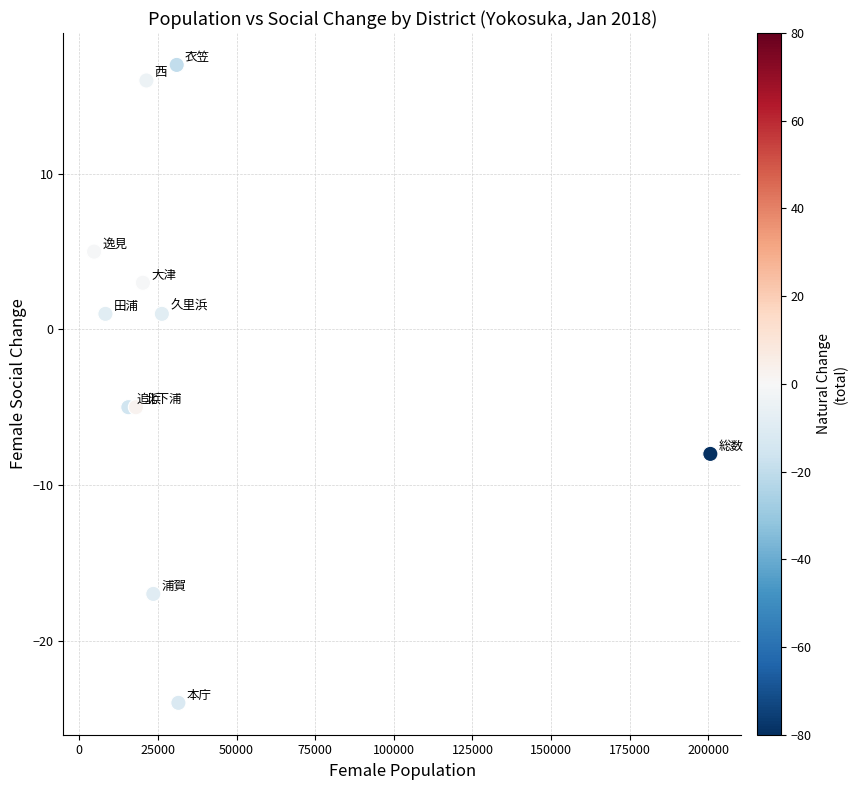

What is the average X value?

36477